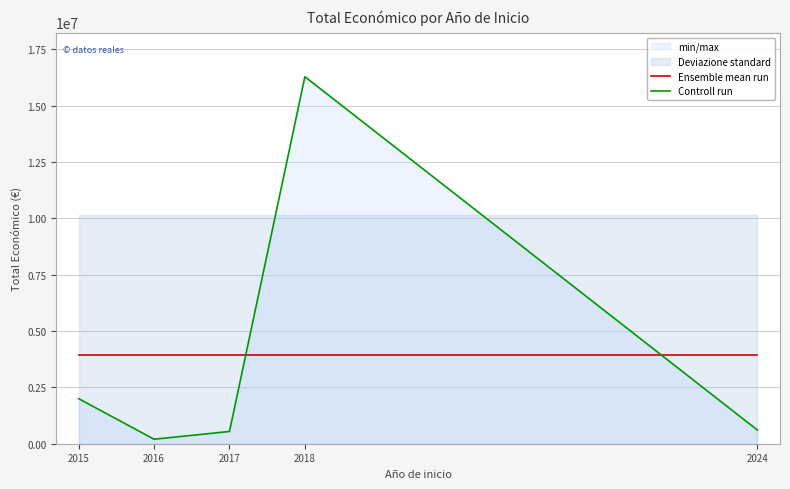

Reading left to right, what are all the values shown in this chart?

Ensemble mean run: 3926933.4	3926933.4	3926933.4	3926933.4	3926933.4
Controll run: 1999221.0	199997.0	543836.0	16284271.0	607342.0